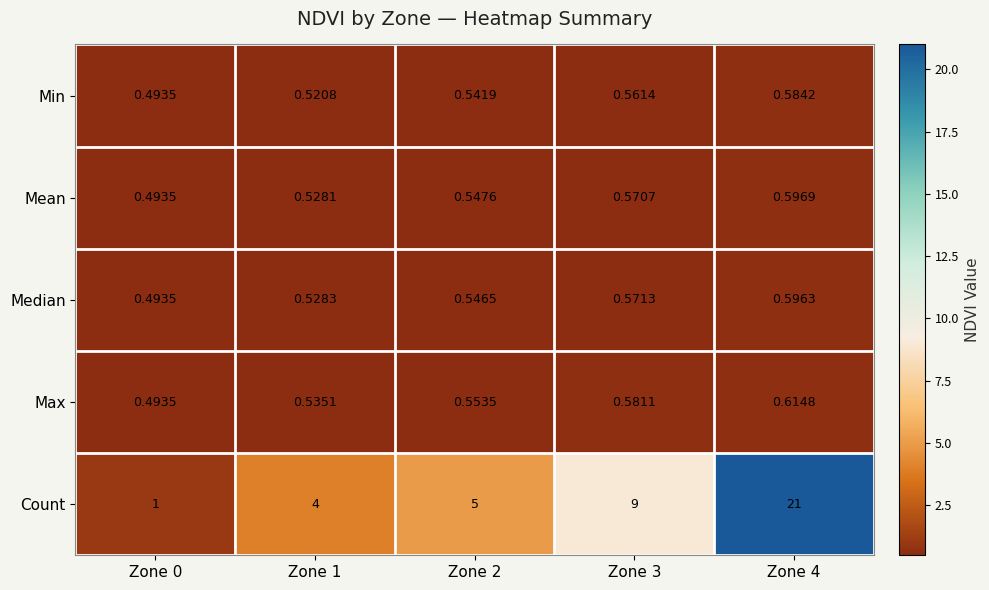

List the series in order of their peak value, highest first.

Count, Max, Mean, Median, Min